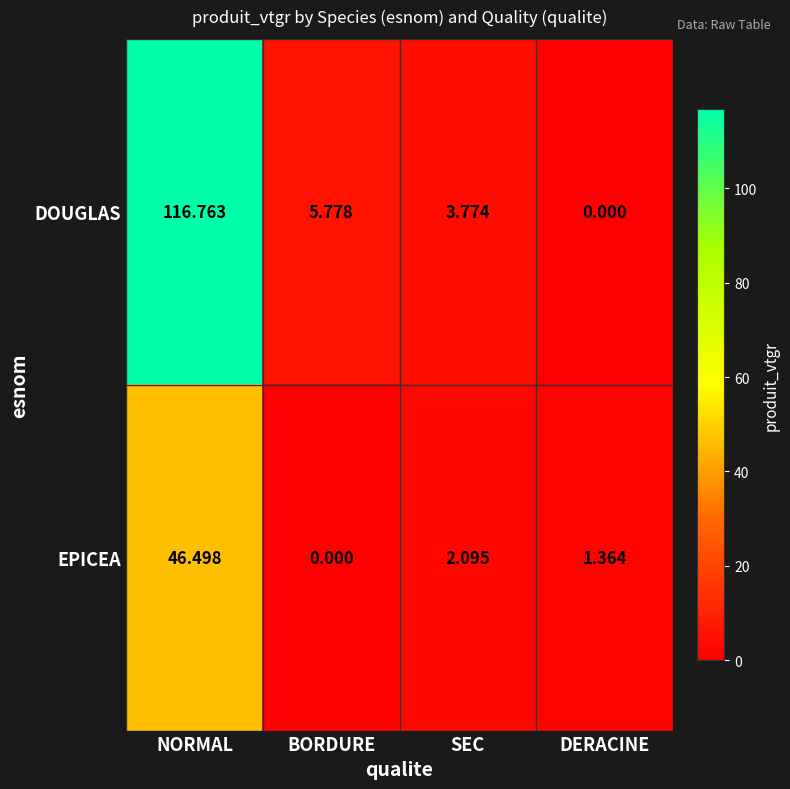

Is the value of DOUGLAS at BORDURE greater than the value of EPICEA at SEC?

Yes